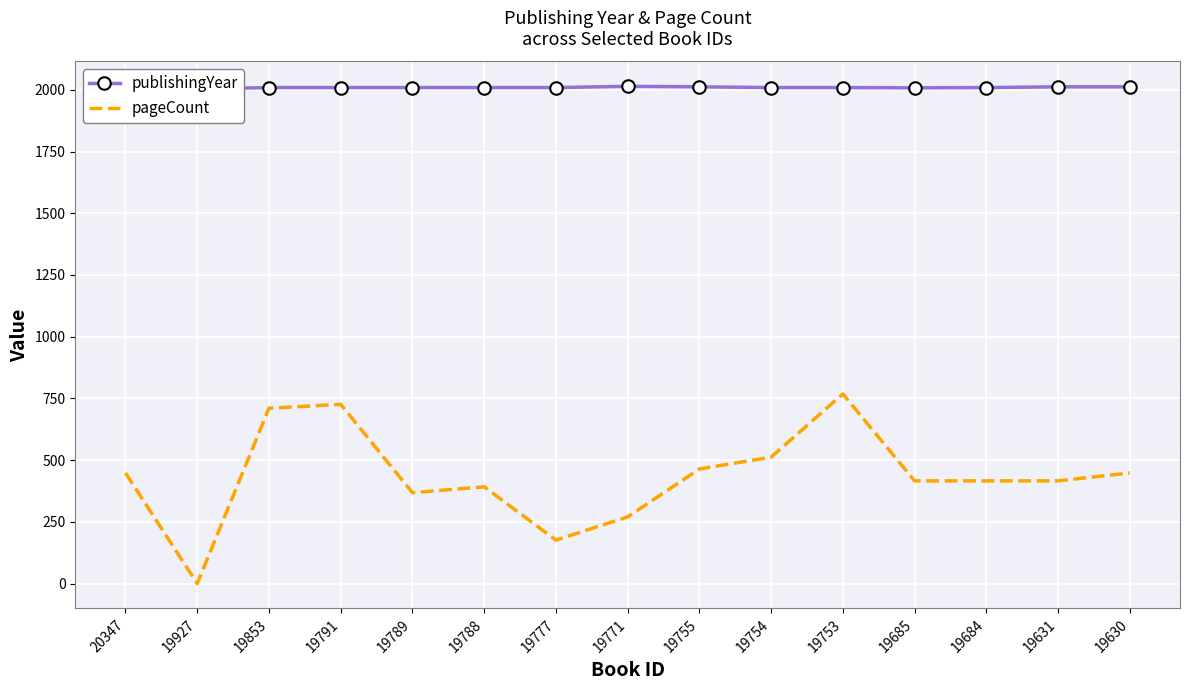

How many lines are shown in the chart?

2